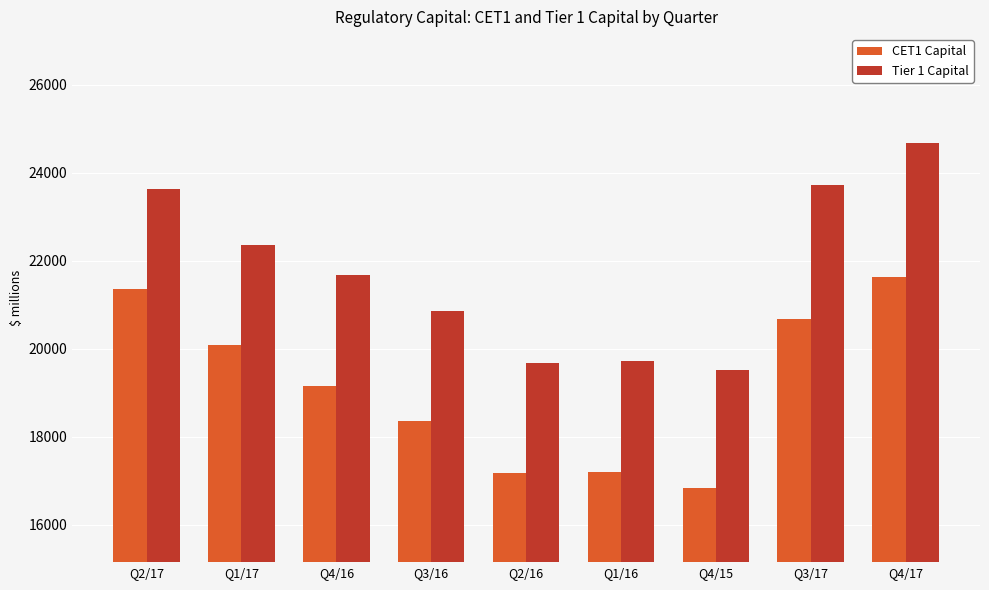

What is the difference between the maximum and second lowest values in the CET1 Capital series?

4453